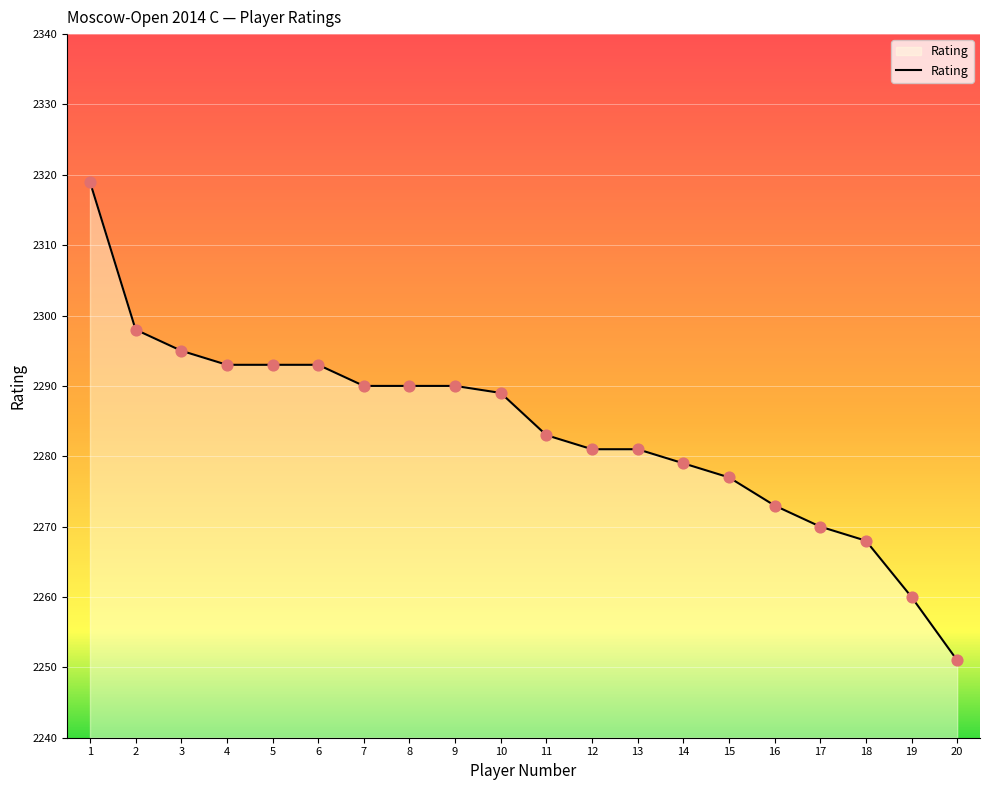

What is the change in value from 10 to 14?

-10